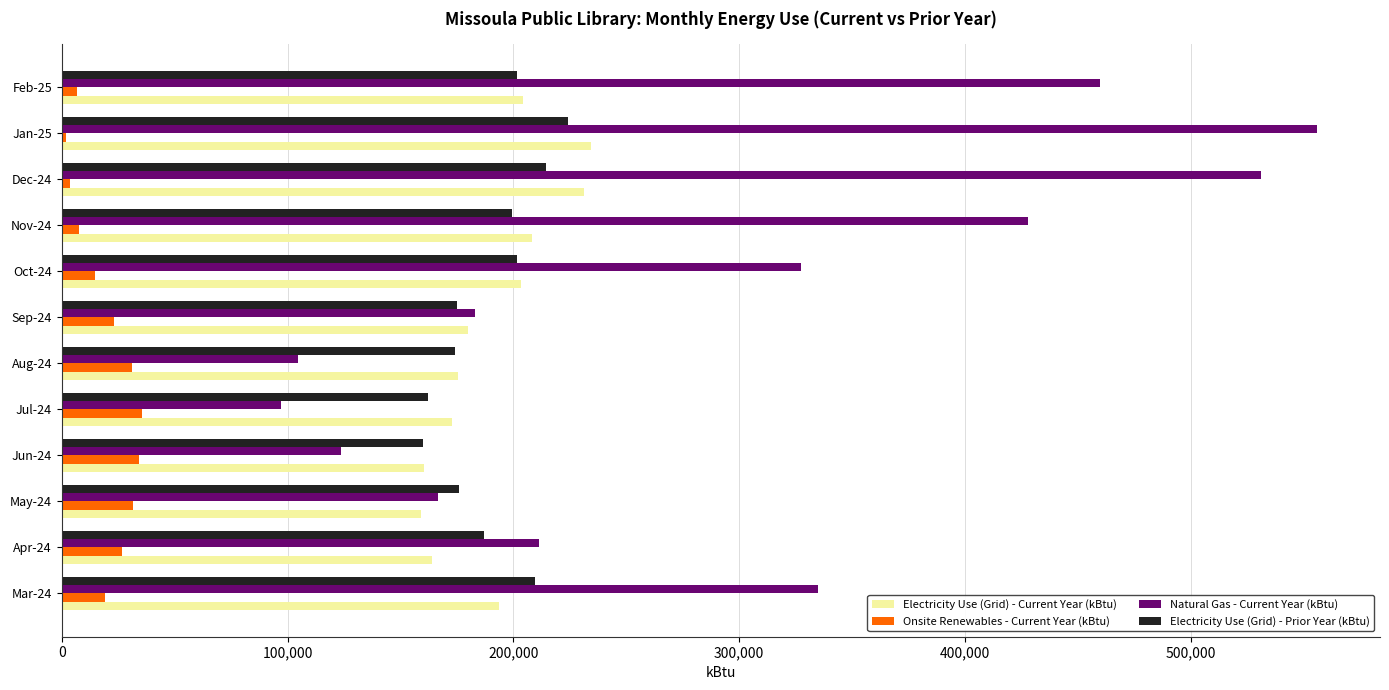

What is the average value of the Electricity Use (Grid) - Prior Year (kBtu) series?

190486.3